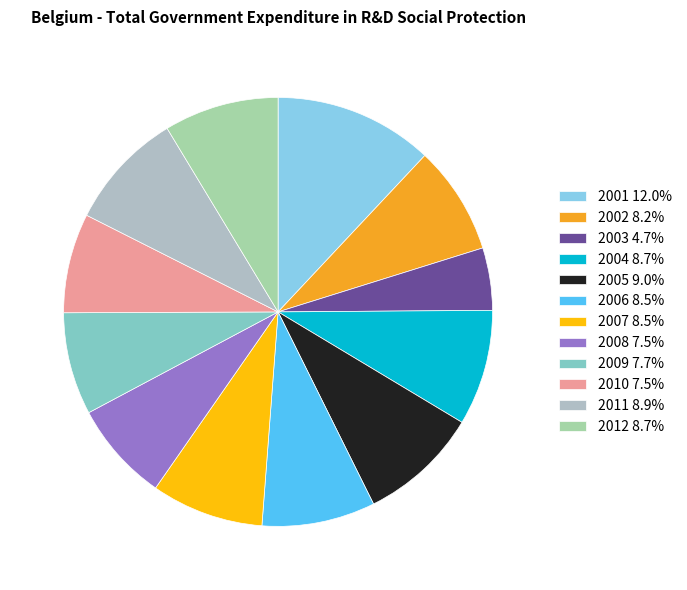

Count the number of slices in the pie.

12